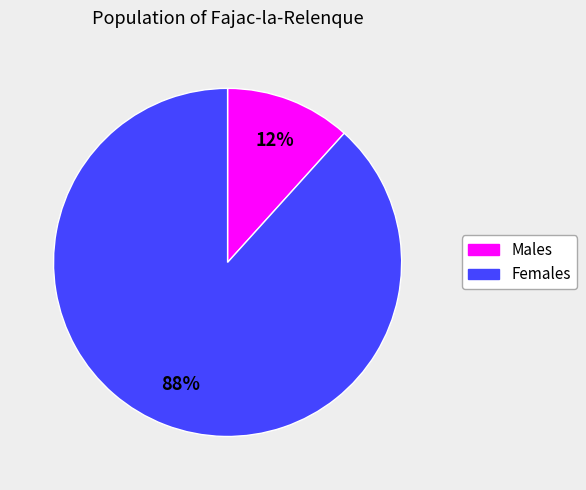

Does any single category account for the majority?

Yes